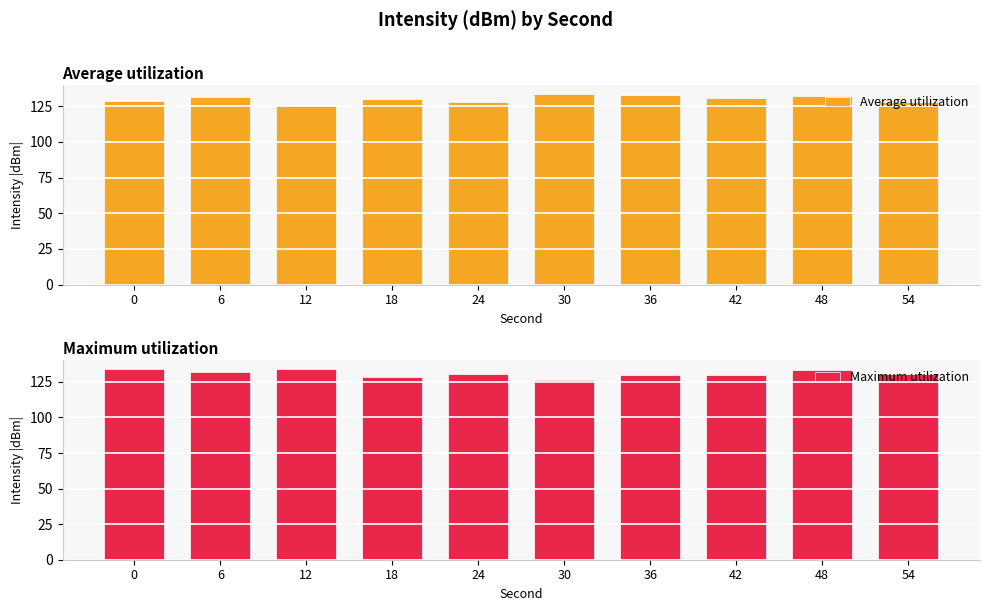

At which label is Maximum utilization closest to 130?

42